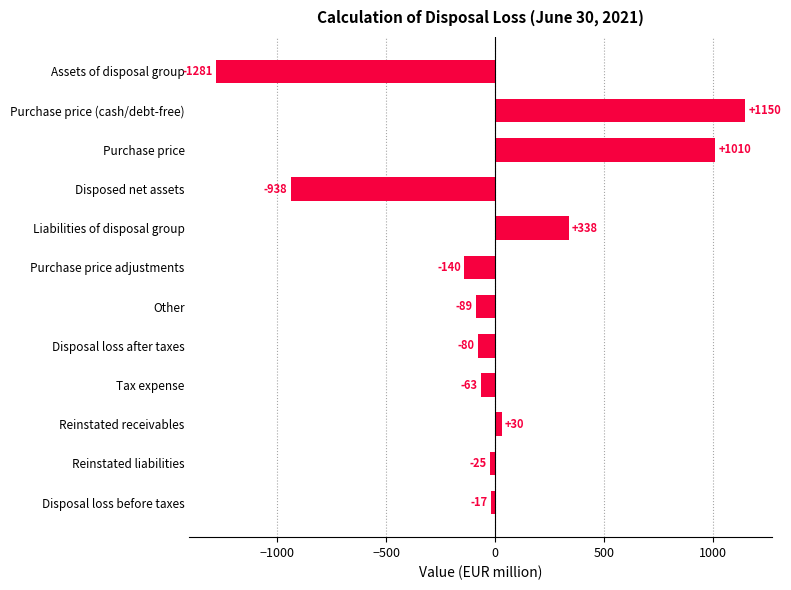

What is the ratio of the value at Purchase price (cash/debt-free) to the value at Reinstated receivables?

38.3